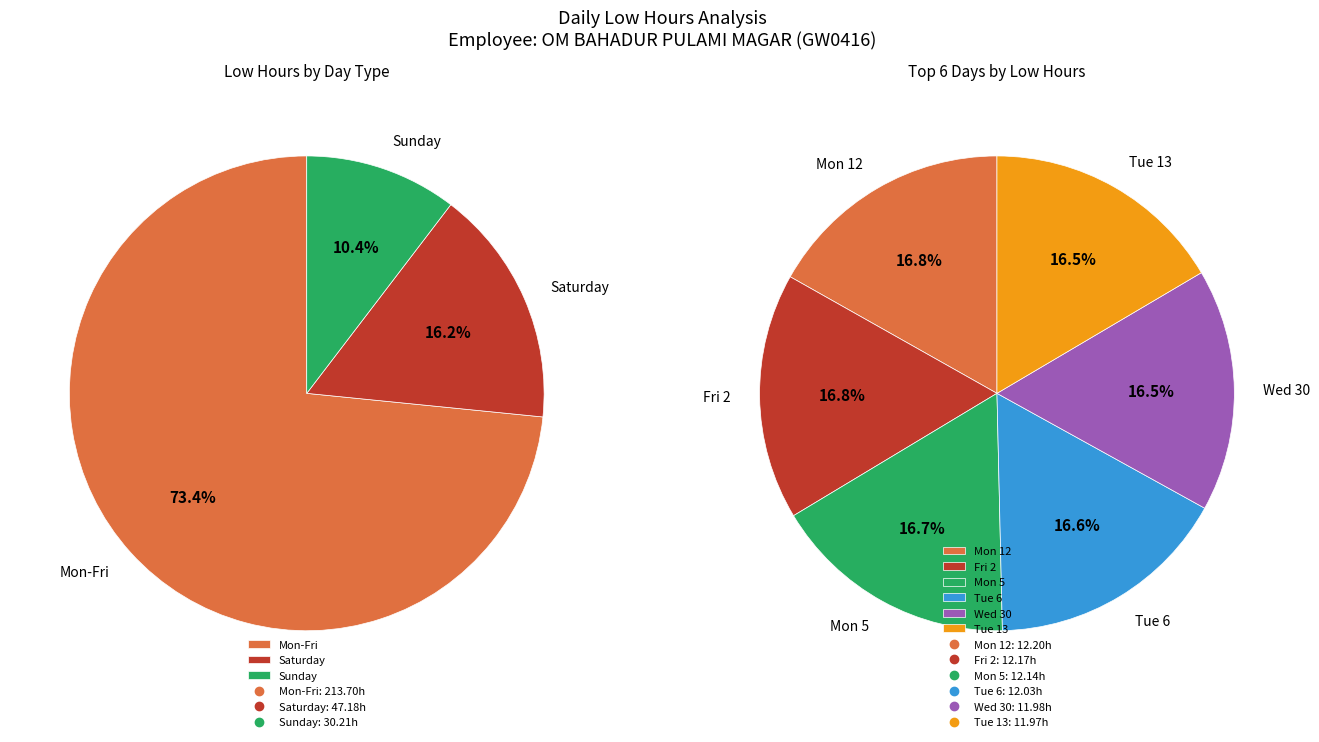

The 3 slice represents 12% of the pie. True or false?

False